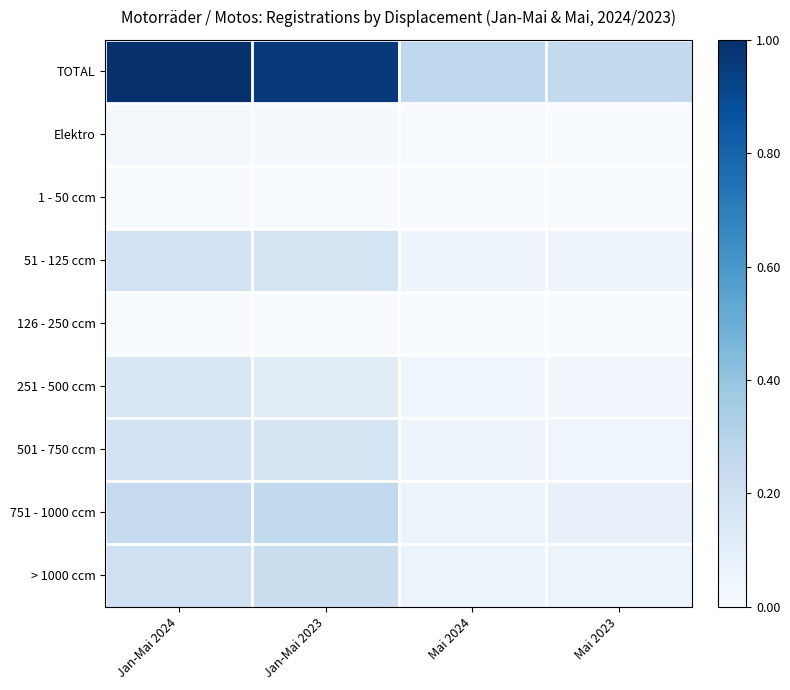

Reading right to left, list all the values displayed in this chart.

TOTAL: Mai 2023=0.3	Mai 2024=0.3	Jan-Mai 2023=1.0	Jan-Mai 2024=1.0
Elektro: Mai 2023=0.0	Mai 2024=0.0	Jan-Mai 2023=0.0	Jan-Mai 2024=0.0
1 - 50 ccm: Mai 2023=0.0	Mai 2024=0.0	Jan-Mai 2023=0.0	Jan-Mai 2024=0.0
51 - 125 ccm: Mai 2023=0.0	Mai 2024=0.1	Jan-Mai 2023=0.2	Jan-Mai 2024=0.2
126 - 250 ccm: Mai 2023=0.0	Mai 2024=0.0	Jan-Mai 2023=0.0	Jan-Mai 2024=0.0
251 - 500 ccm: Mai 2023=0.0	Mai 2024=0.0	Jan-Mai 2023=0.1	Jan-Mai 2024=0.2
501 - 750 ccm: Mai 2023=0.0	Mai 2024=0.0	Jan-Mai 2023=0.2	Jan-Mai 2024=0.2
751 - 1000 ccm: Mai 2023=0.1	Mai 2024=0.1	Jan-Mai 2023=0.3	Jan-Mai 2024=0.2
> 1000 ccm: Mai 2023=0.1	Mai 2024=0.1	Jan-Mai 2023=0.2	Jan-Mai 2024=0.2